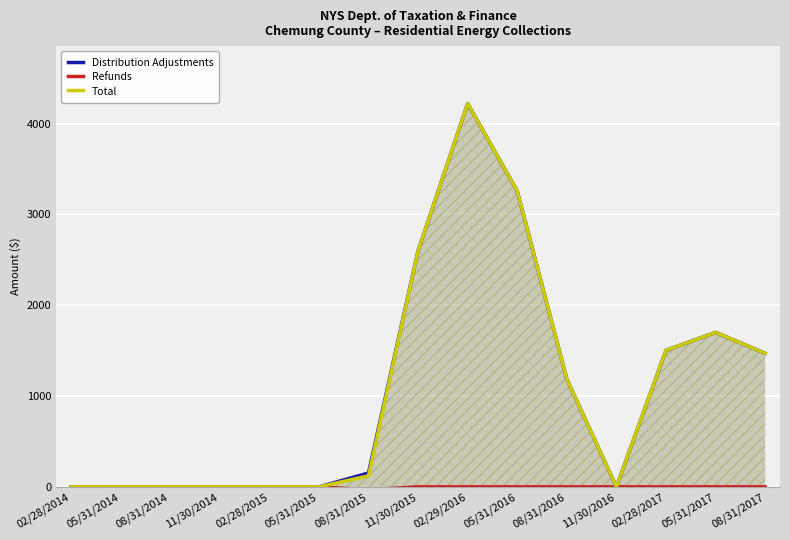

How many values in the Refunds series are below 0?

1